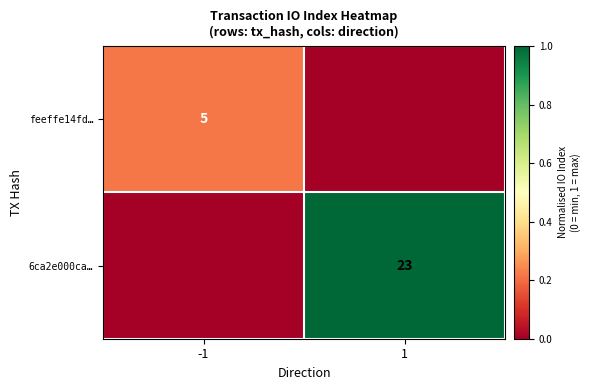

True or false: feeffe14fd… has a value of 5 at -1.

True